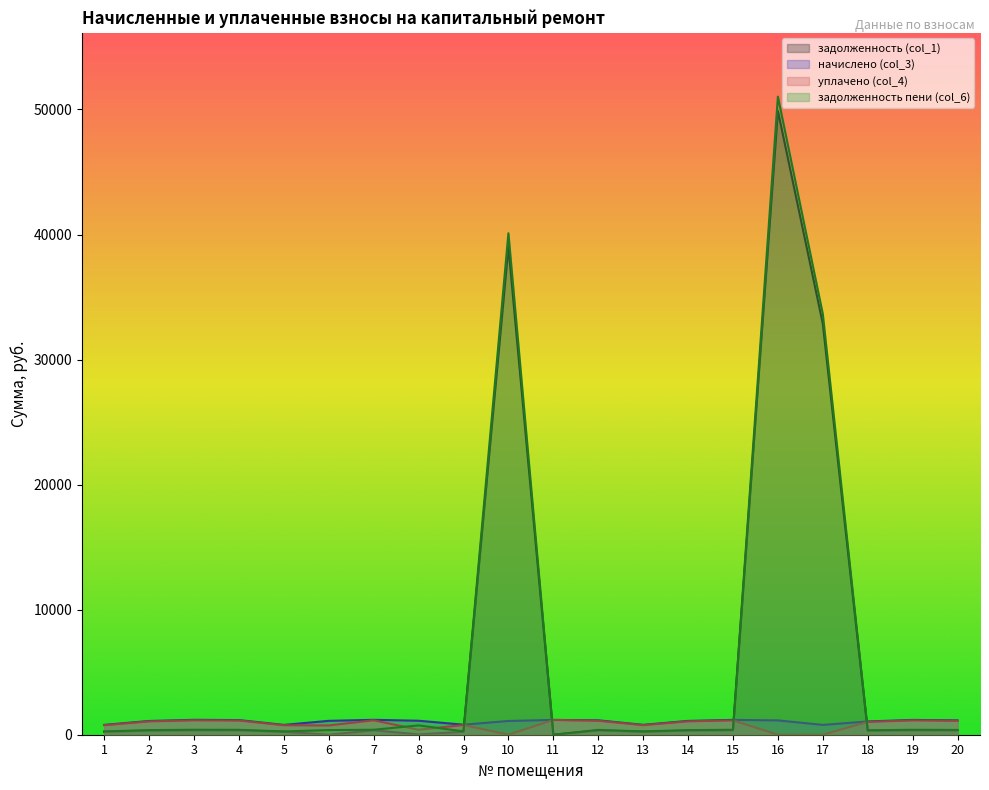

Is it true that начислено (col_3) equals 1184.8 at 19?

True